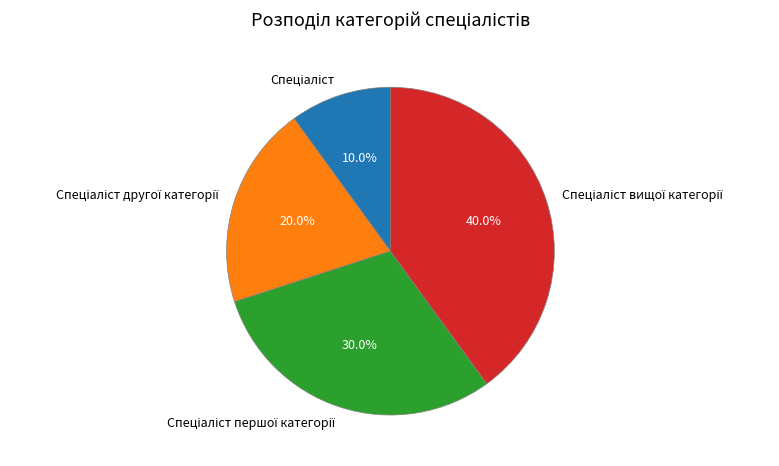

Is there any slice that represents more than half of the pie?

No